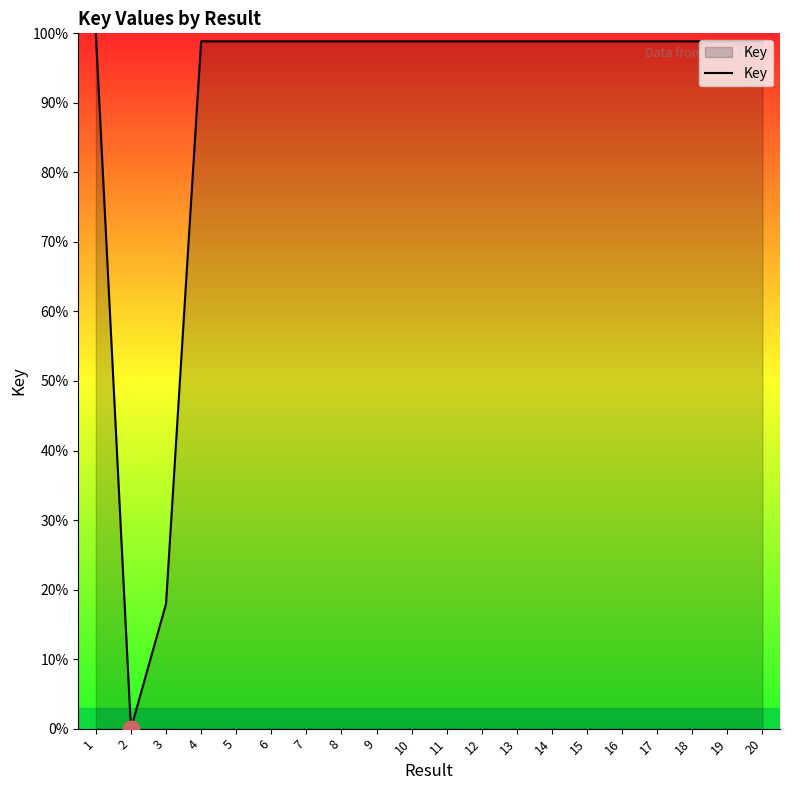

What is the ratio of the value at 12 to the value at 4?

1.0